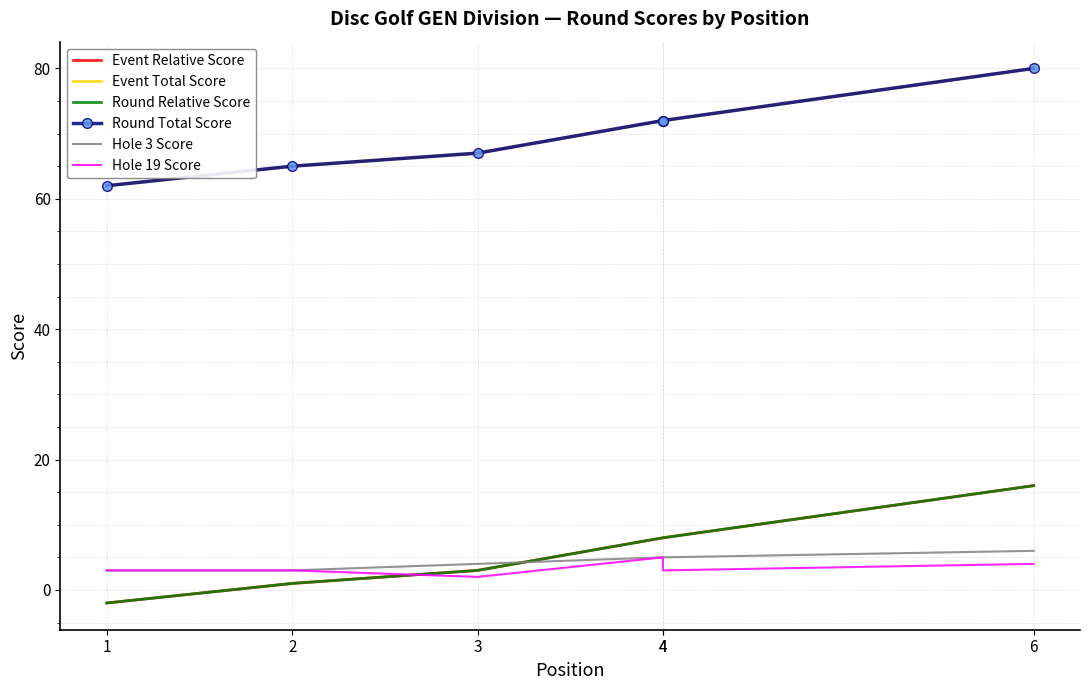

Is it true that Hole 19 Score equals 2 at 1?

False